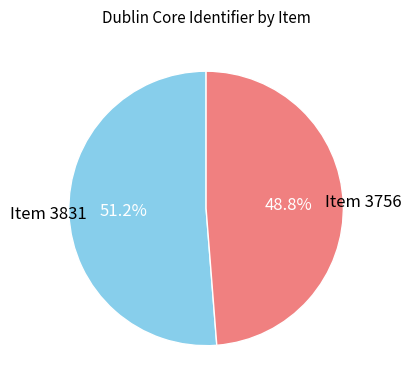

Combined, what portion of the pie is Item 3756 and Item 3831?

100.0%